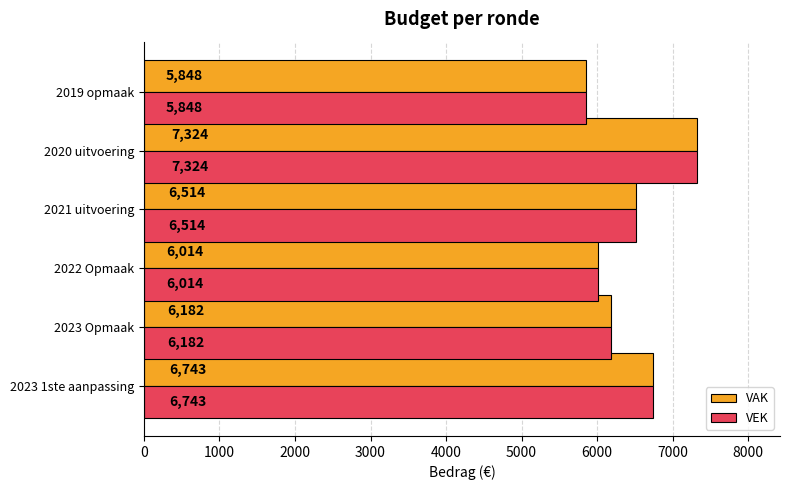

At which category is the sum across all series the highest?

2020 uitvoering